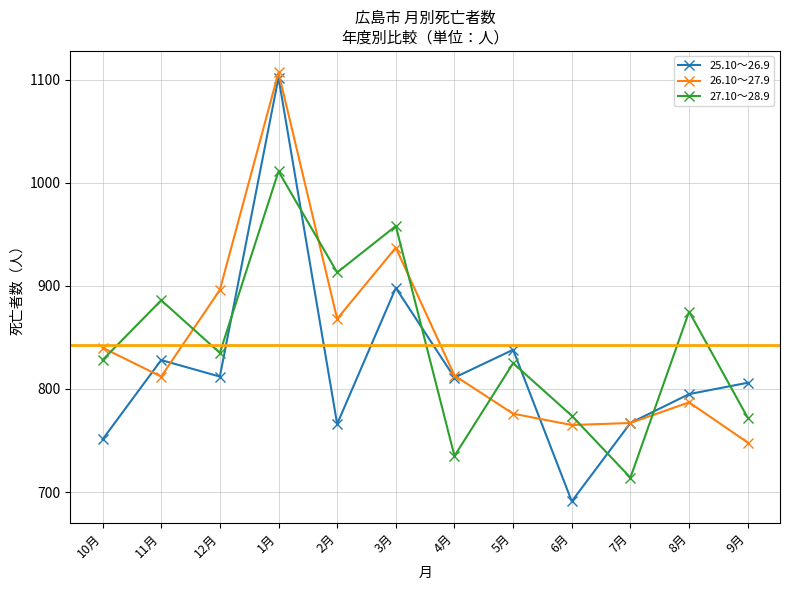

True or false: 25.10～26.9 and 27.10～28.9 intersect in this chart.

True